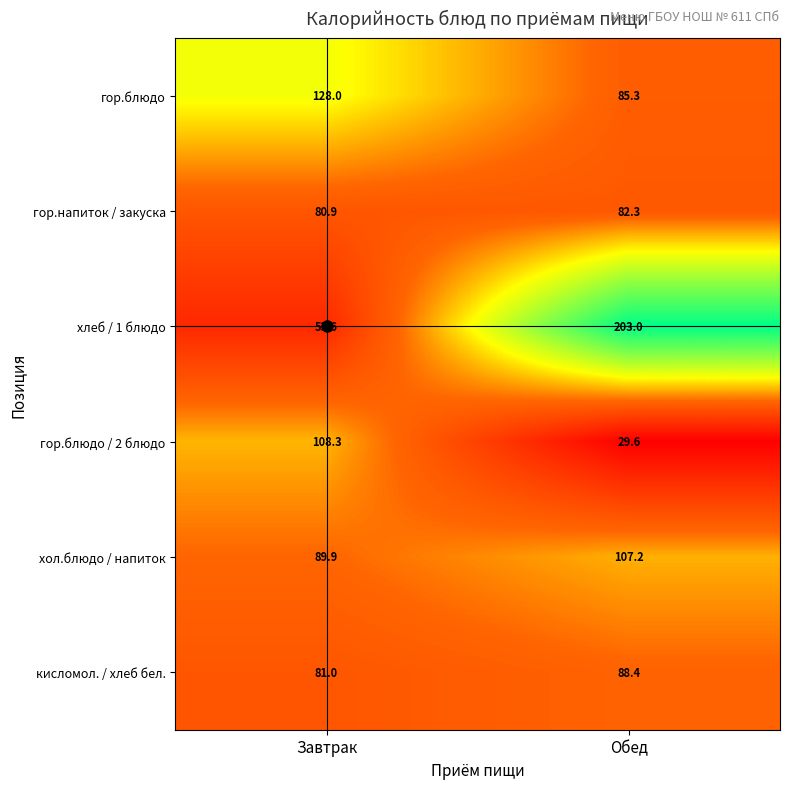

Rank the series by their maximum value, from lowest to highest.

гор.напиток / закуска, кисломол. / хлеб бел., хол.блюдо / напиток, гор.блюдо / 2 блюдо, гор.блюдо, хлеб / 1 блюдо